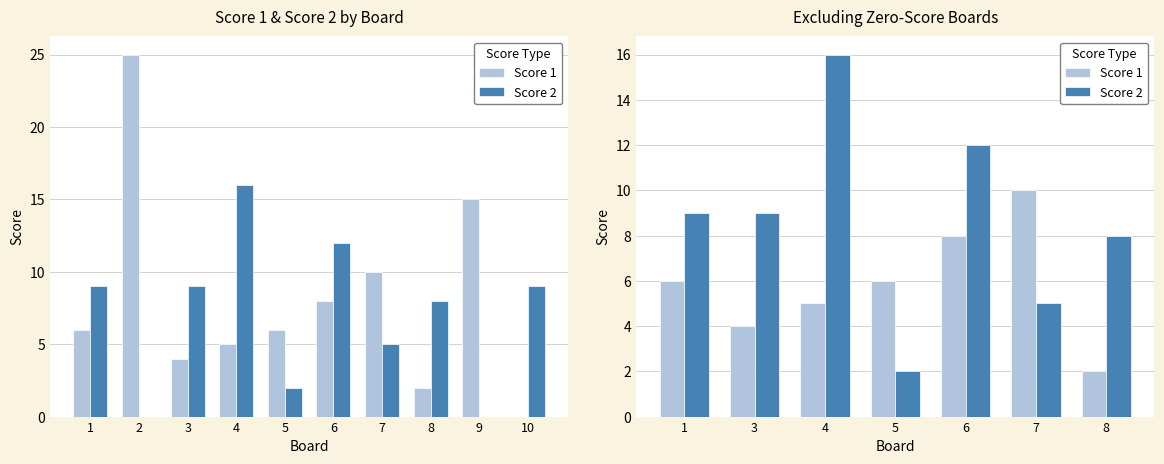

Is it true that Score 2 equals 7 at 6?

False